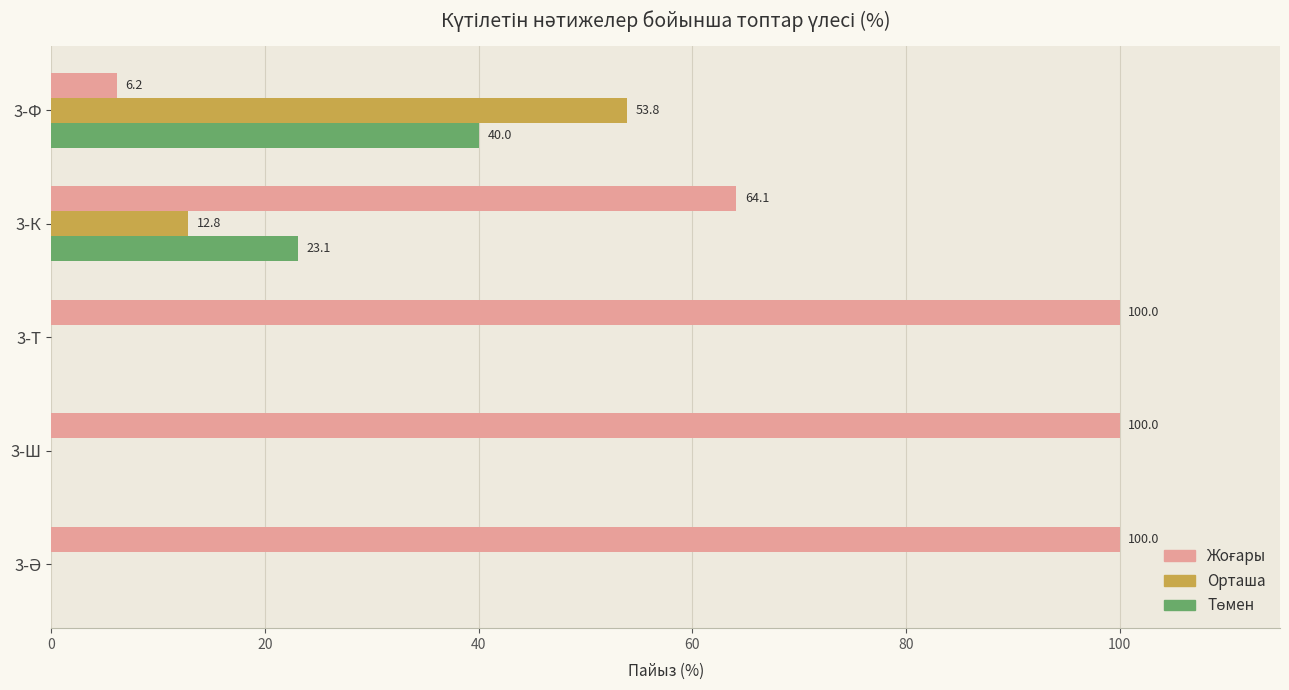

What is the highest value of the Орташа series?

53.8